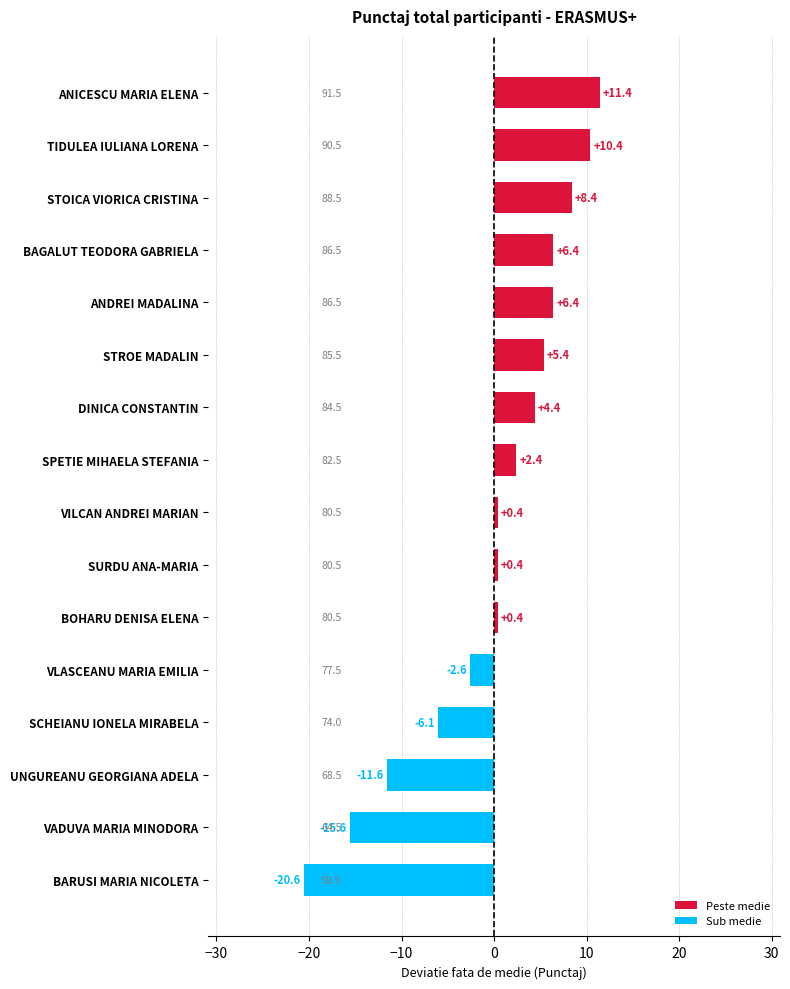

Does the chart contain any negative values?

Yes